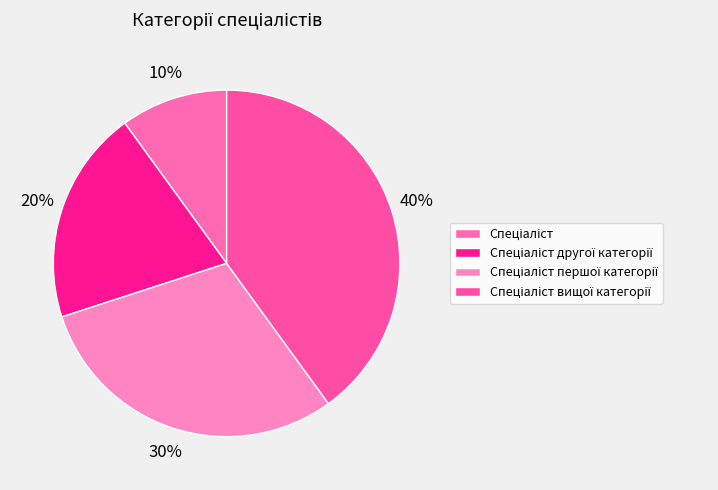

What percentage is the Спеціаліст вищої категорії slice, to the nearest percent?

40%